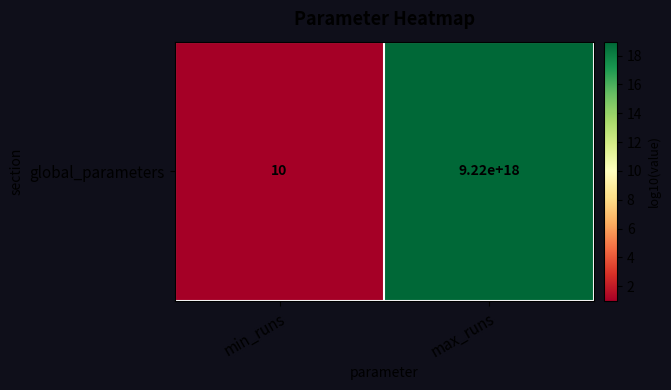

Which label corresponds to the largest value in the chart?

max_runs